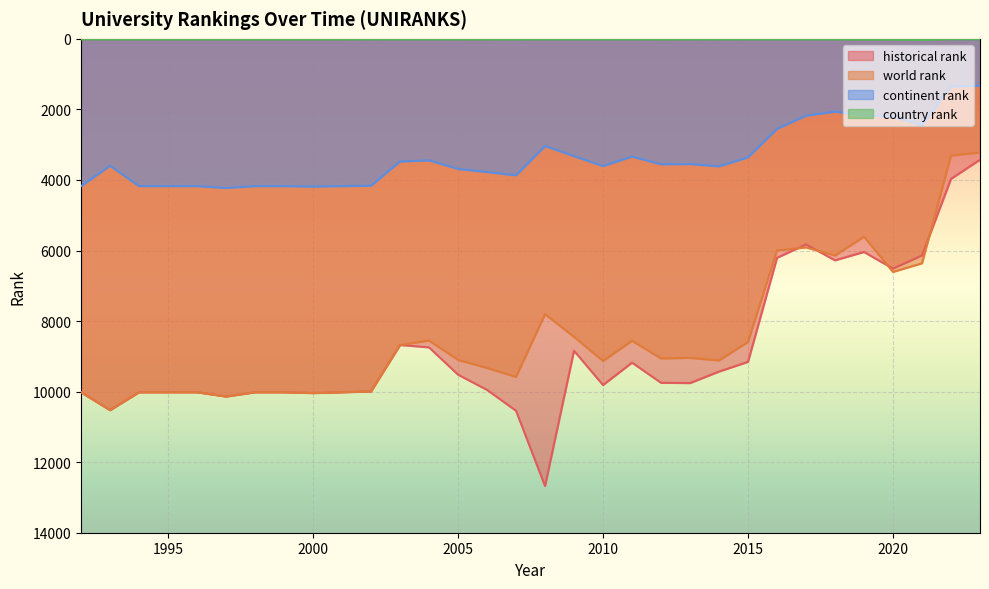

True or false: continent rank and country rank intersect in this chart.

False